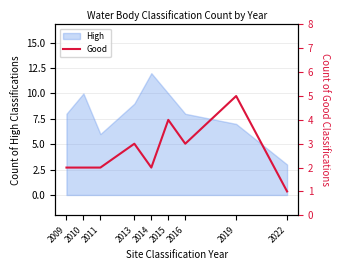

Does the chart display data point markers on the line(s)?

No